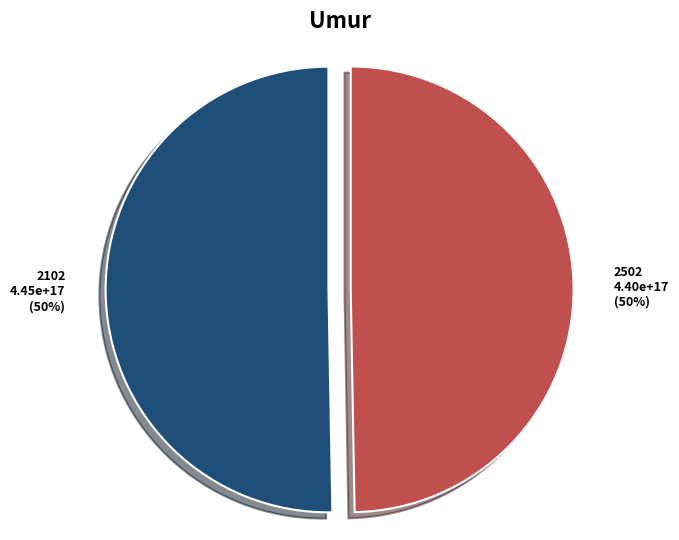

Which category has the biggest portion of the pie?

2102